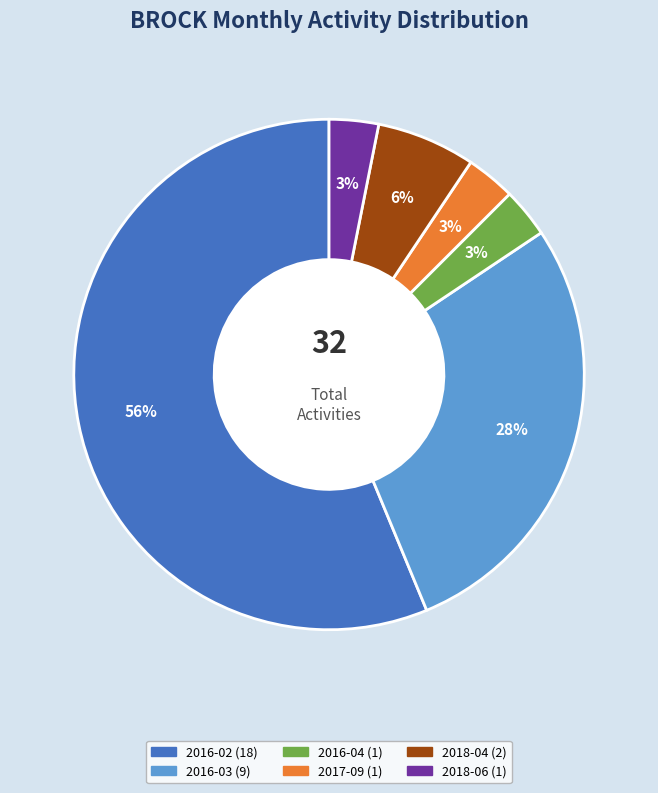

Approximately how many times larger is the value at 2017-09 compared to 2016-03?

0.1